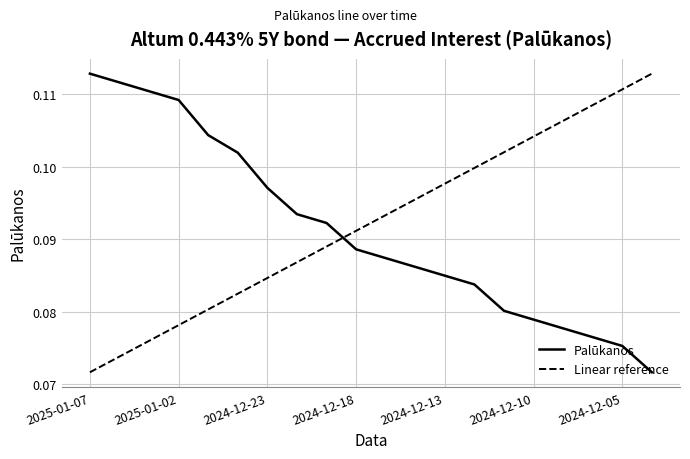

Which label corresponds to the largest value in the chart?

2025-01-07